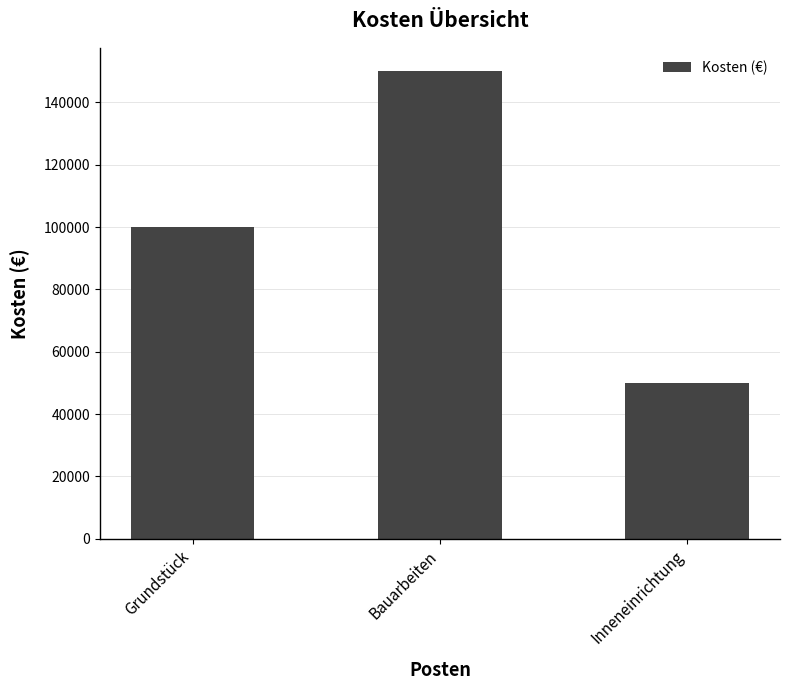

What is the label of the 2nd bar from the left?

Bauarbeiten